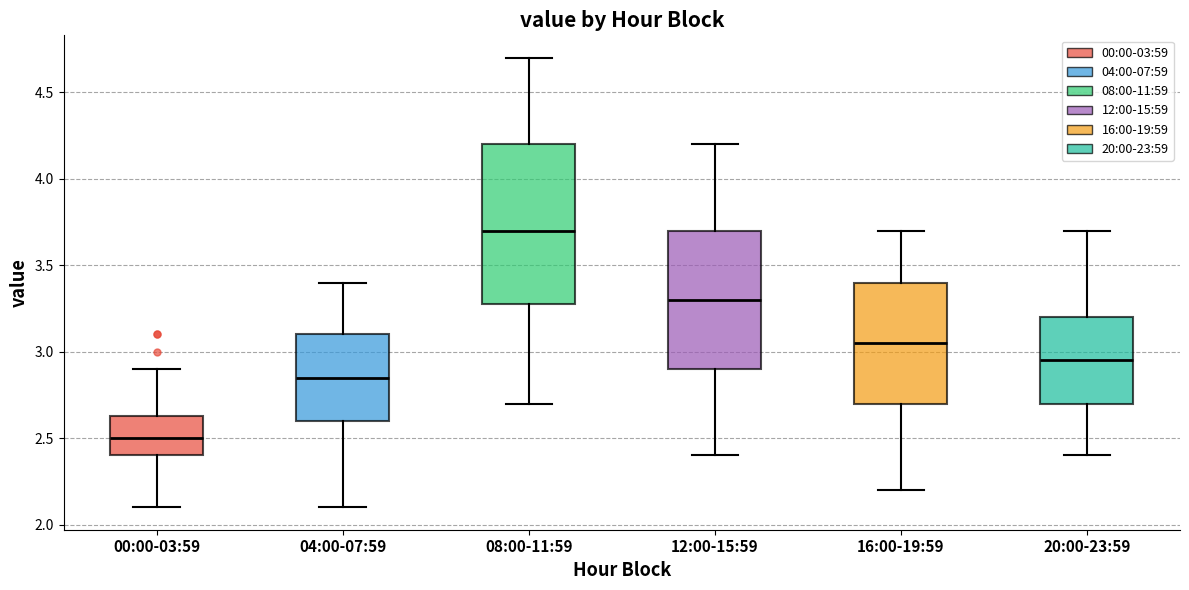

Which box's median line is the highest?

08:00-11:59